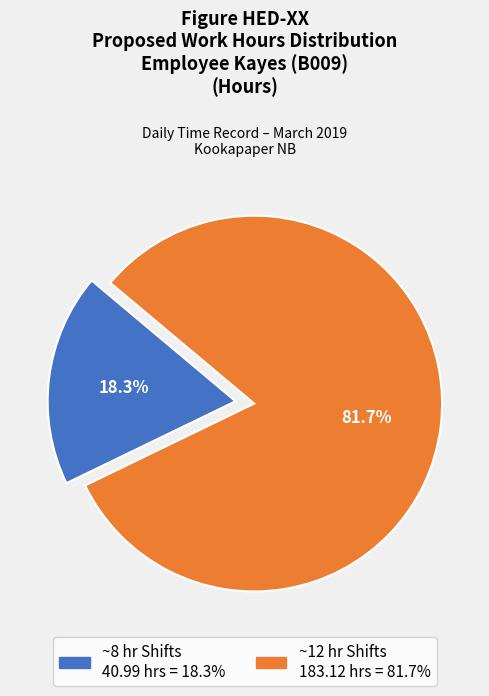

Does any single category account for the majority?

Yes